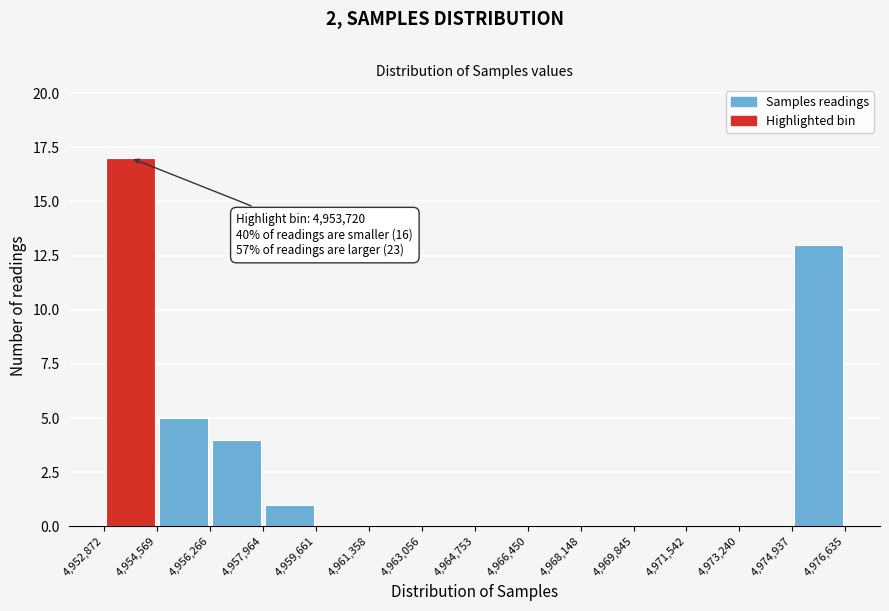

Over which range of the x-axis is the bar tallest?

4,952,872 to 4,954,569